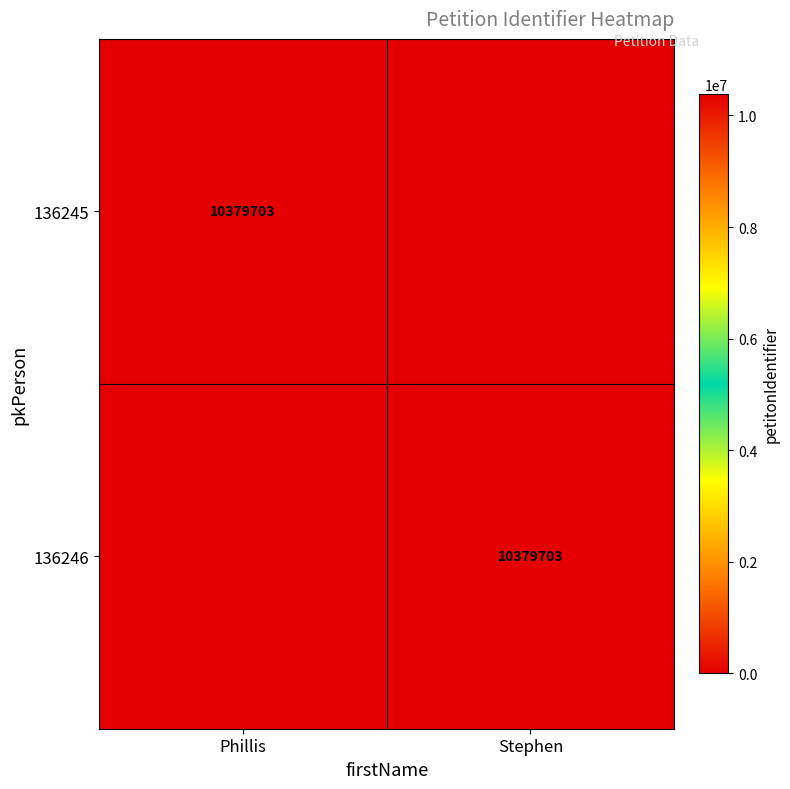

Is it true that 136246 equals 16302747 at Stephen?

False